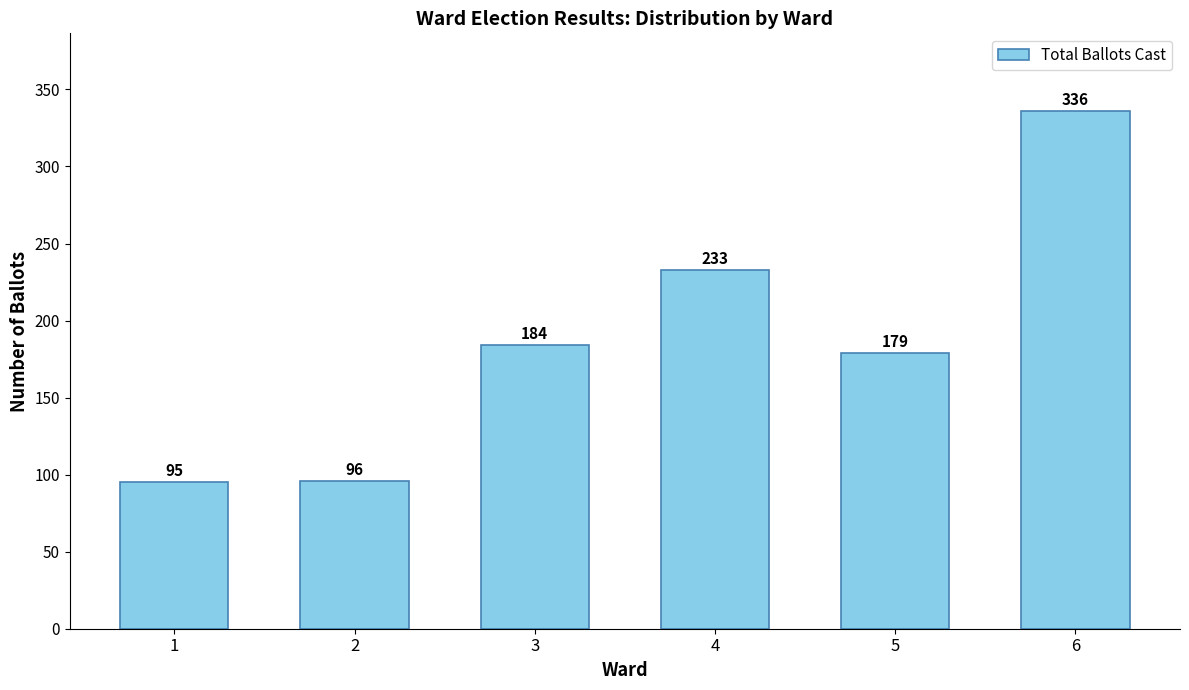

Which label corresponds to the largest value in the chart?

6